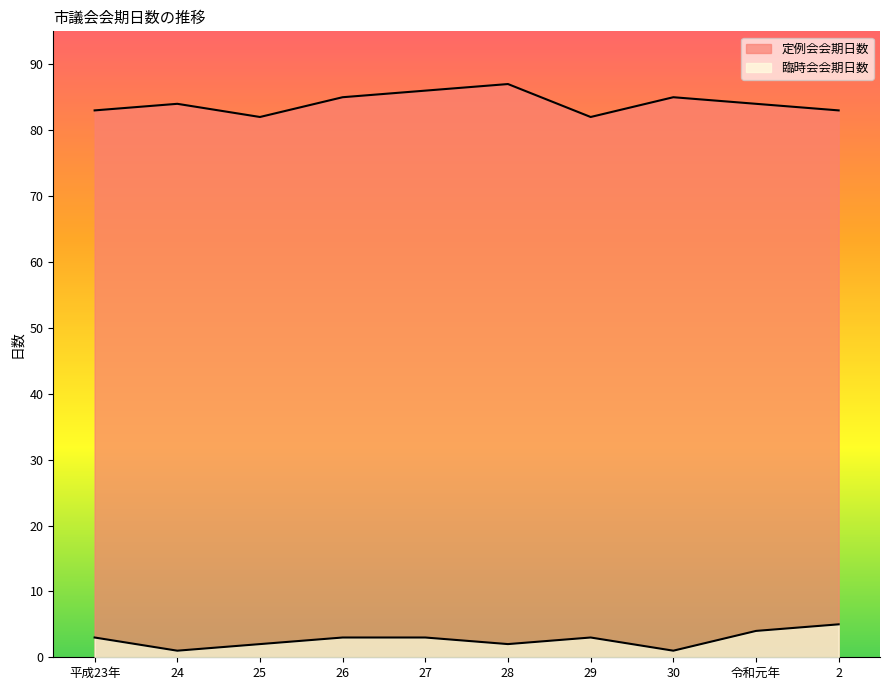

What is the total value across all series at 平成23年?

86